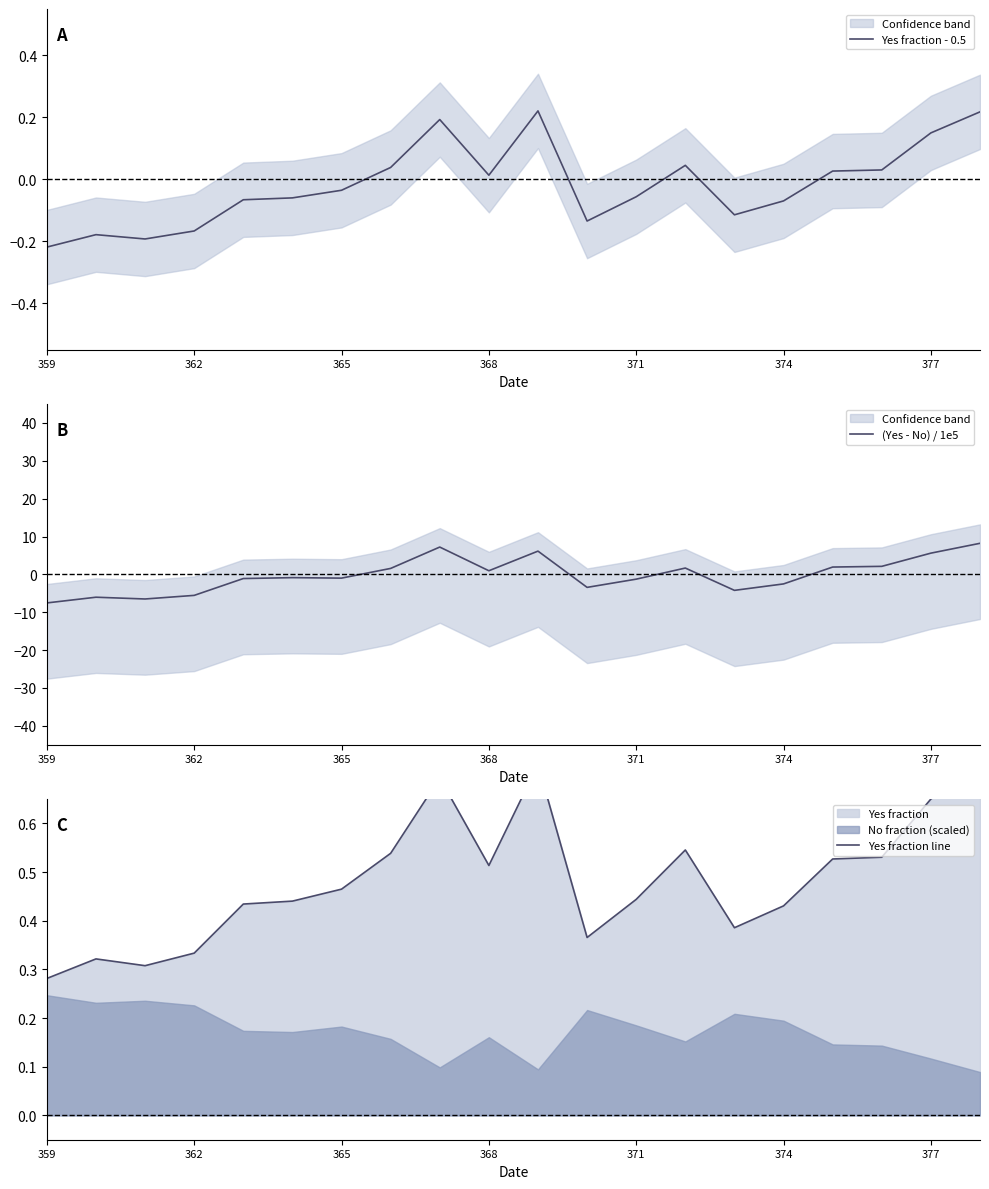

Which category has the lowest value in the Yes fraction - 0.5 series?

359